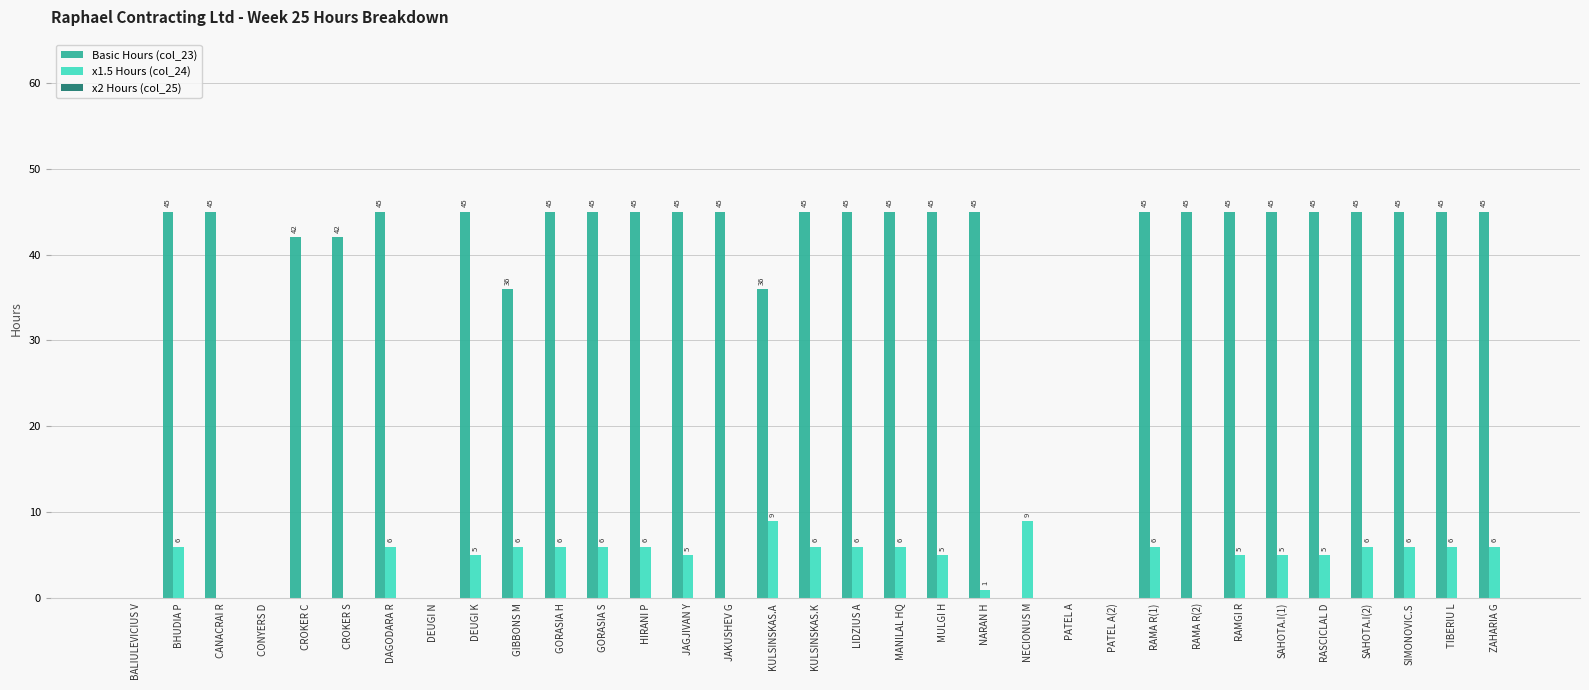

What is the greatest value displayed?

45